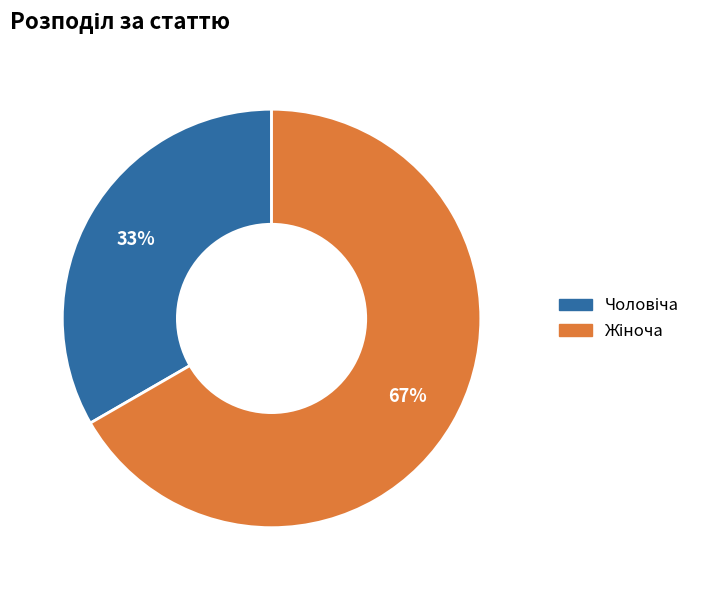

Does any single category account for the majority?

Yes